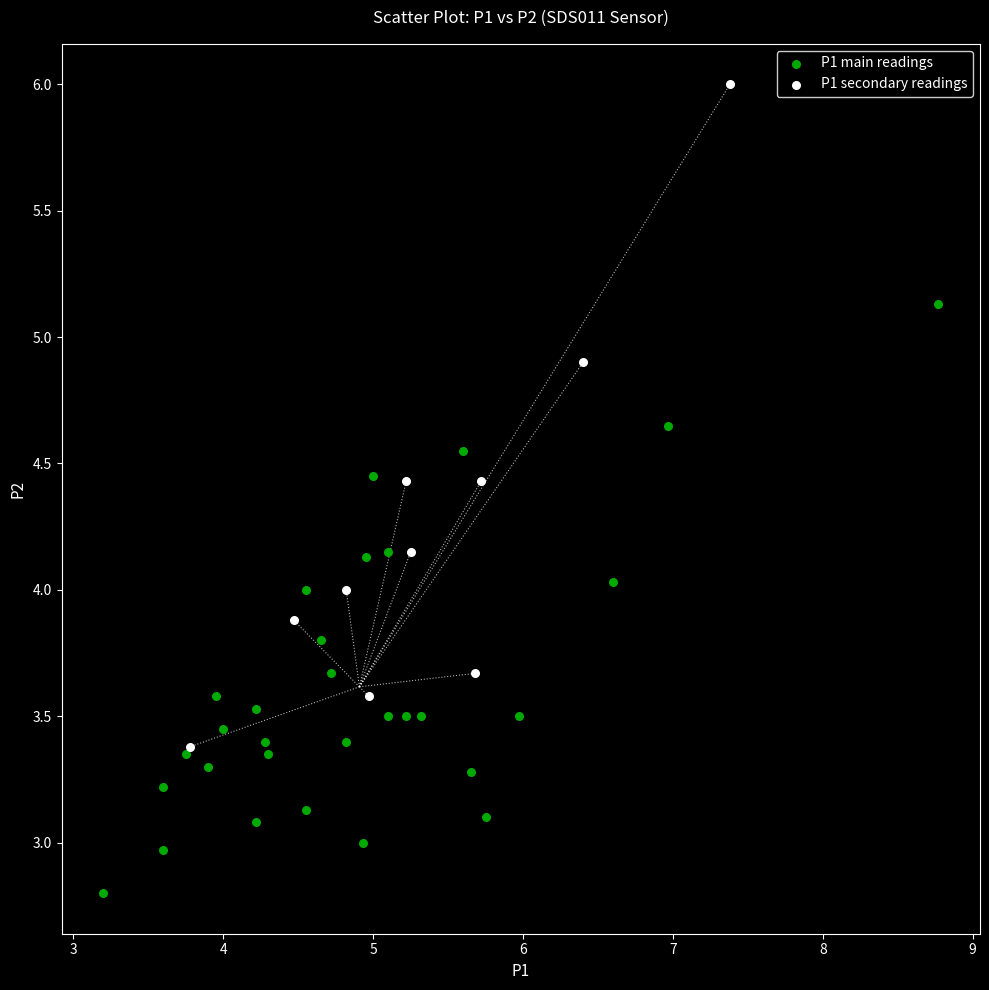

Which series contains the highest Y value?

P1 secondary readings